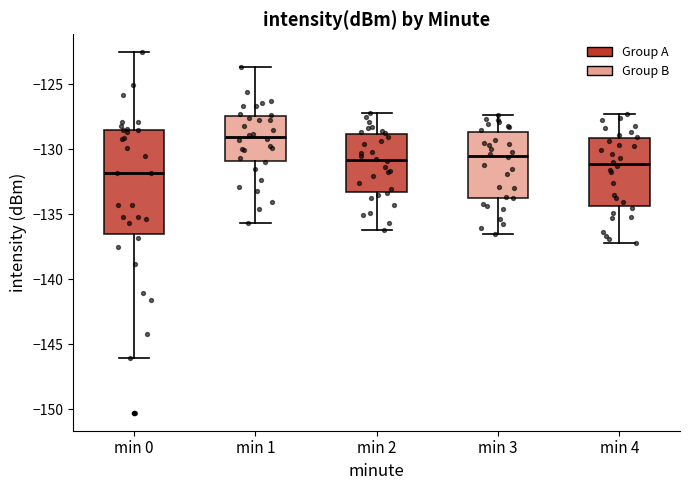

Where is the lower edge of the box for min 2 on the y-axis? The values are not printed on the chart, so give them approximately, as read against the axis.

-133.5